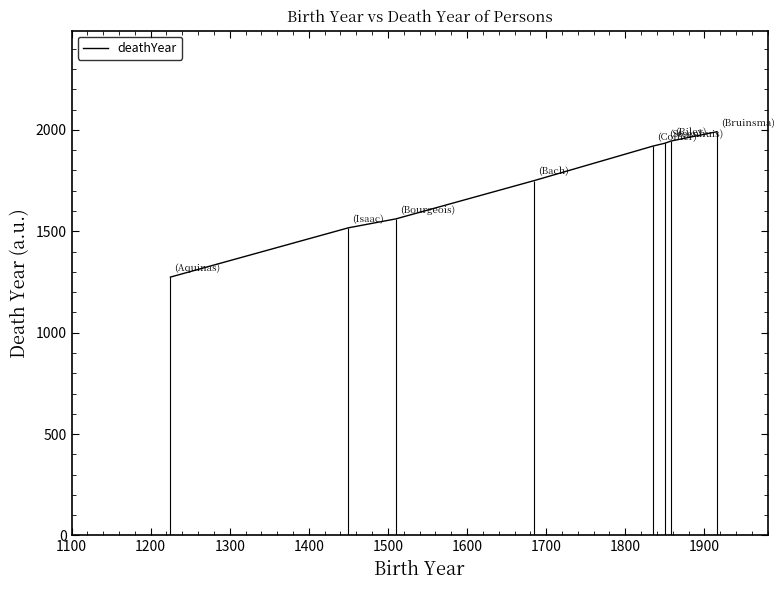

What is the average value?

1736